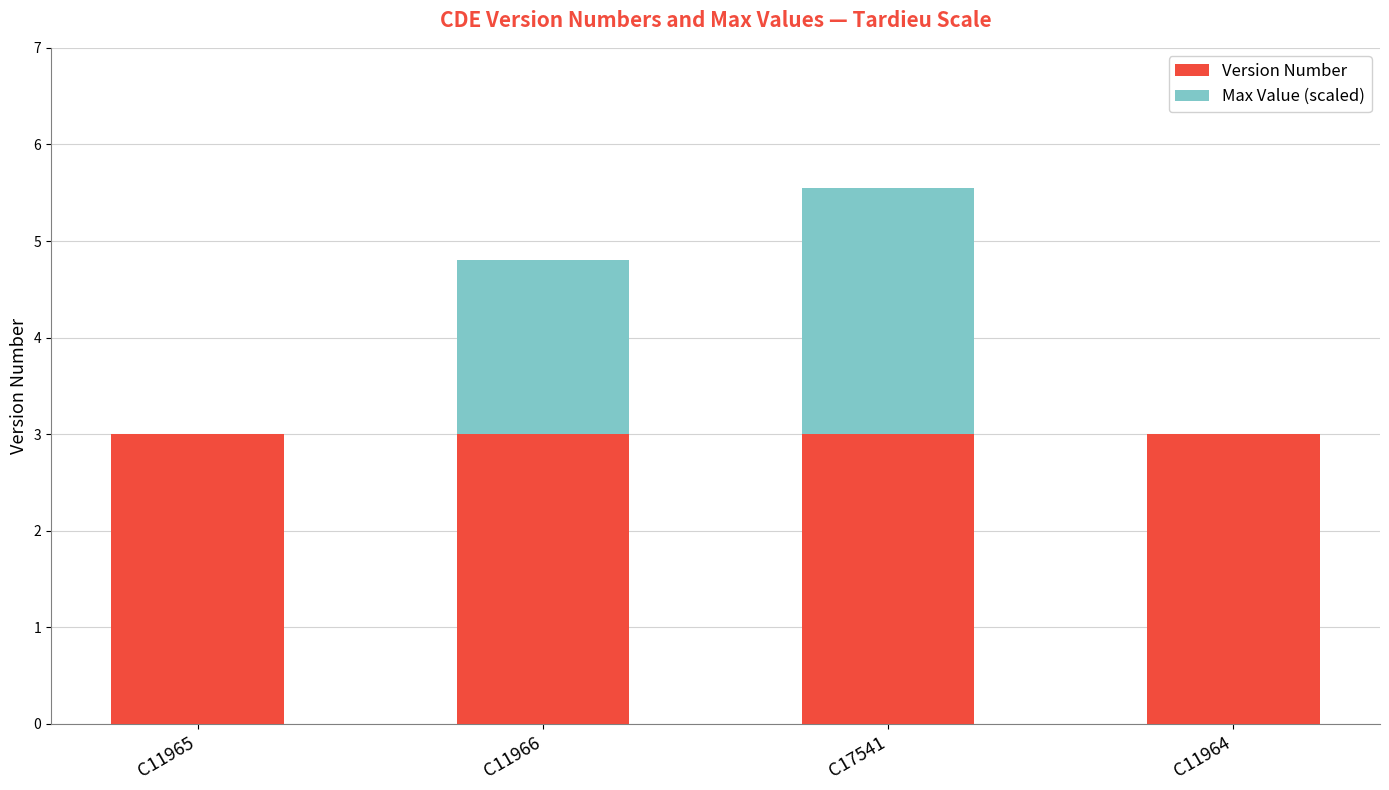

Is it true that Version Number equals 3.0 at C11965?

True